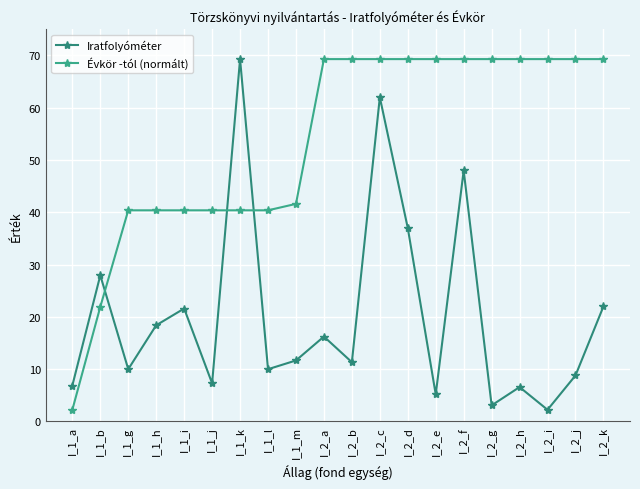

After their last crossing, which series has the higher values: Évkör -tól (normált) or Iratfolyóméter?

Évkör -tól (normált)